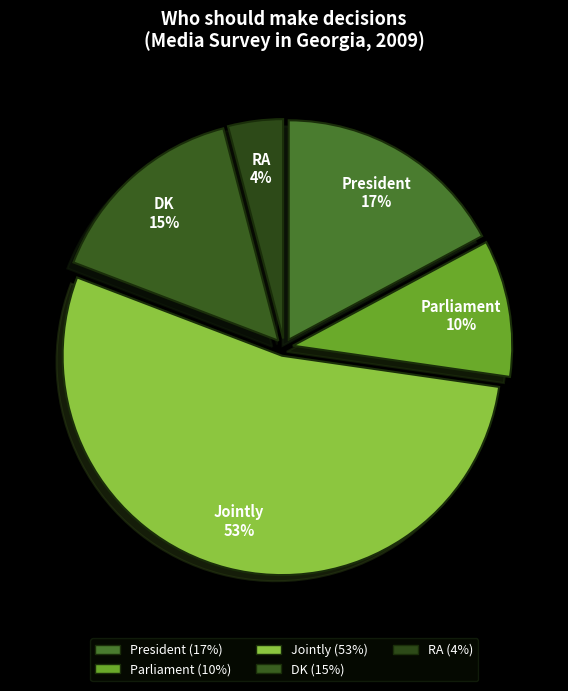

Count the number of slices in the pie.

5